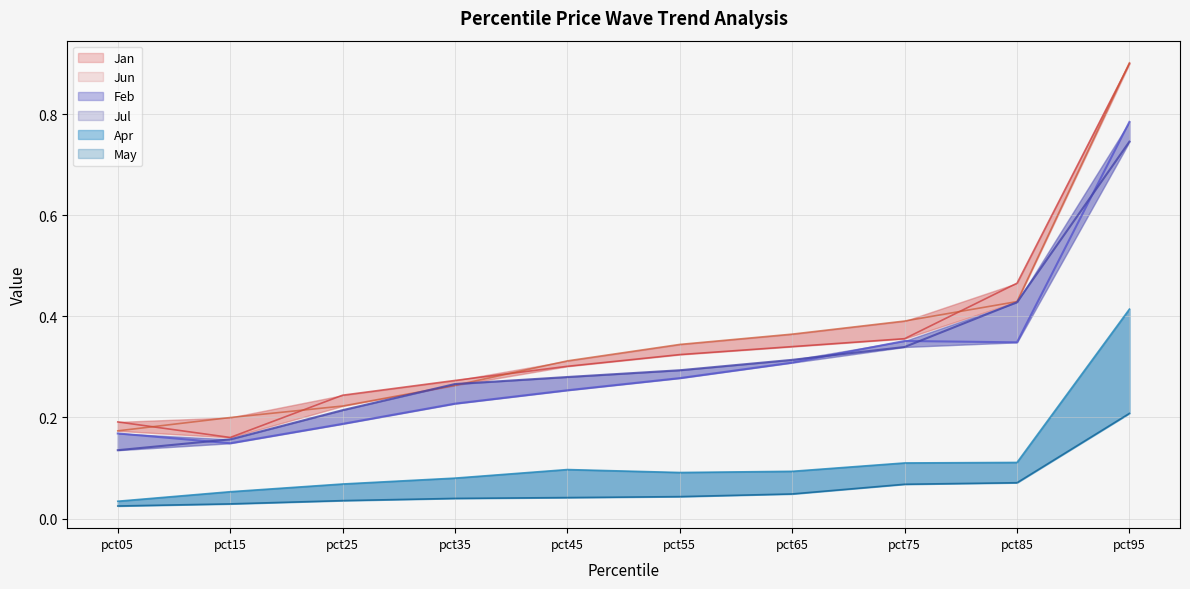

True or false: Apr and Feb cross at least once.

False